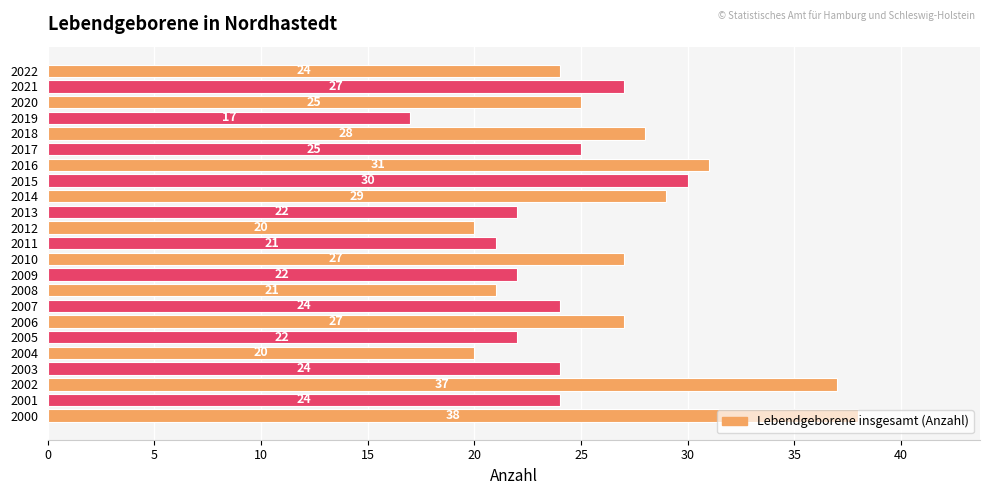

What is the smallest value displayed?

17